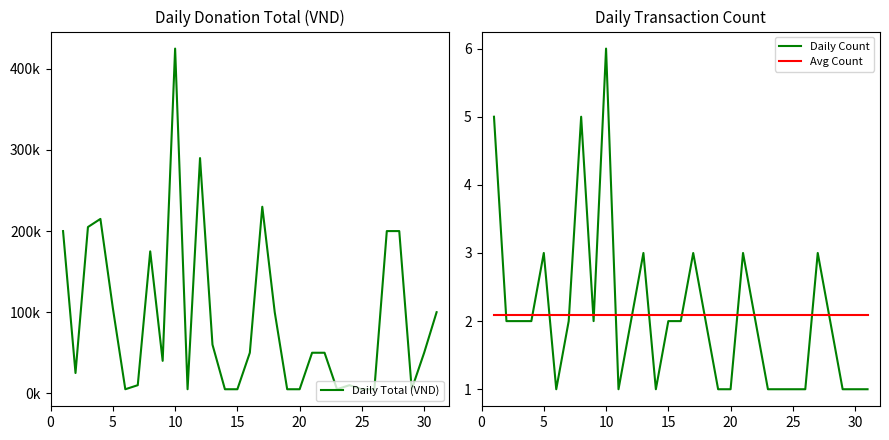

True or false: Avg Count and Daily Count intersect in this chart.

True